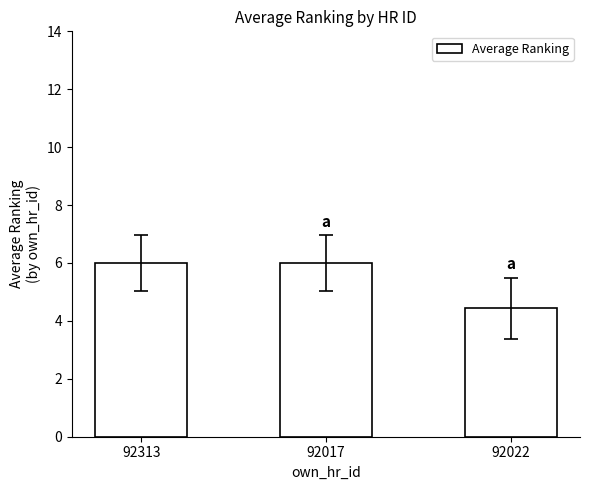

Are the bars grouped side by side (vs. stacked)?

No